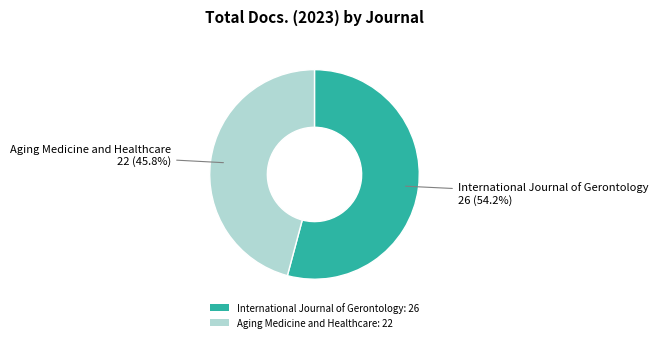

How many segments does this pie chart have?

2